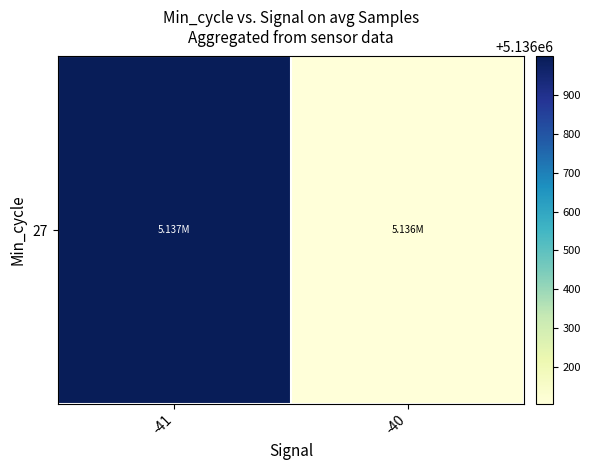

Reading left to right, transcribe all the data shown in this chart.

-41=5136999.8	-40=5136104.8